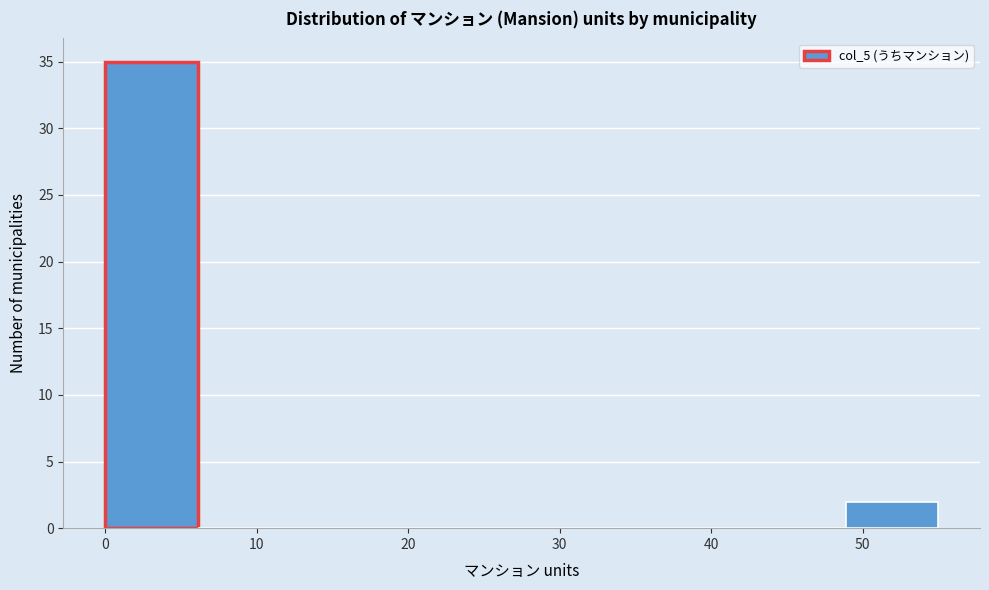

Reading left to right, list every bar in this chart as the range it spans on the x-axis followed by its height. Neither the bar edges nor the heights are printed on the chart, so give them approximately, as read against the axes.

0 to 6: 35
6 to 12: 0
12 to 18: 0
18 to 24: 0
24 to 31: 0
31 to 37: 0
37 to 43: 0
43 to 49: 0
49 to 55: 2